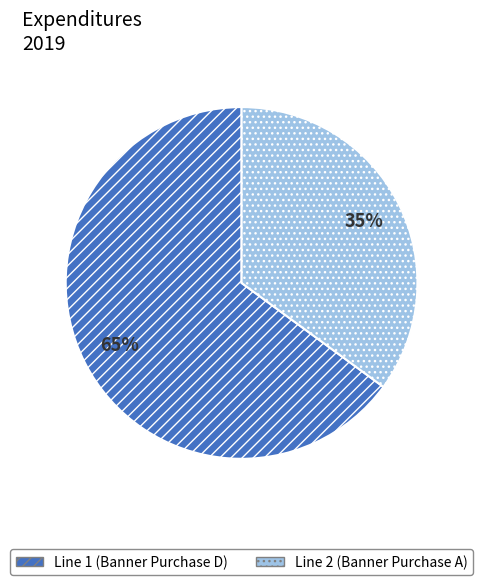

Which has a higher value, Line 2 (Banner Purchase A) or Line 1 (Banner Purchase D)?

Line 1 (Banner Purchase D)